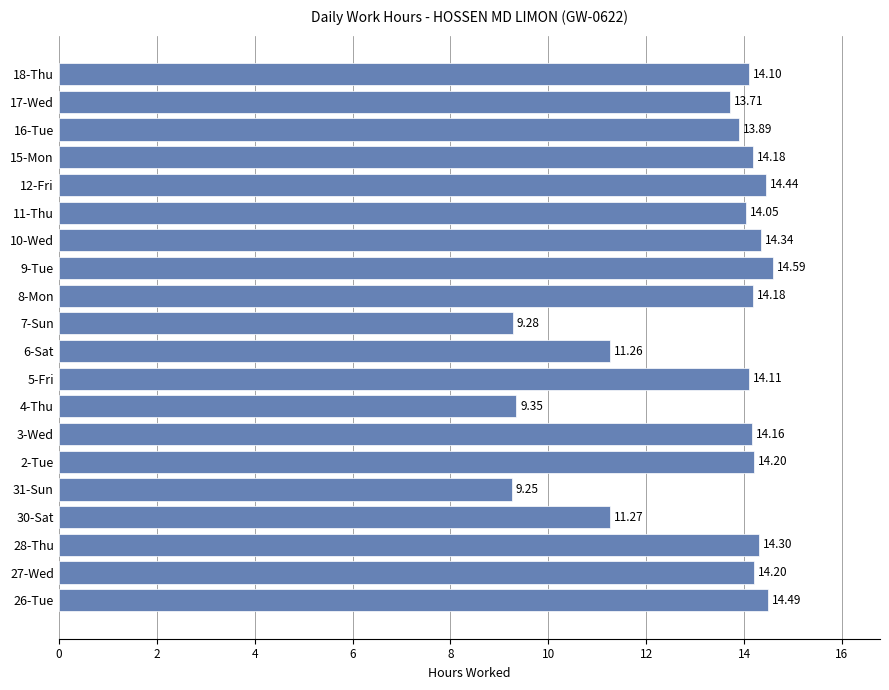

Between 31-Sun and 9-Tue, which is larger?

9-Tue